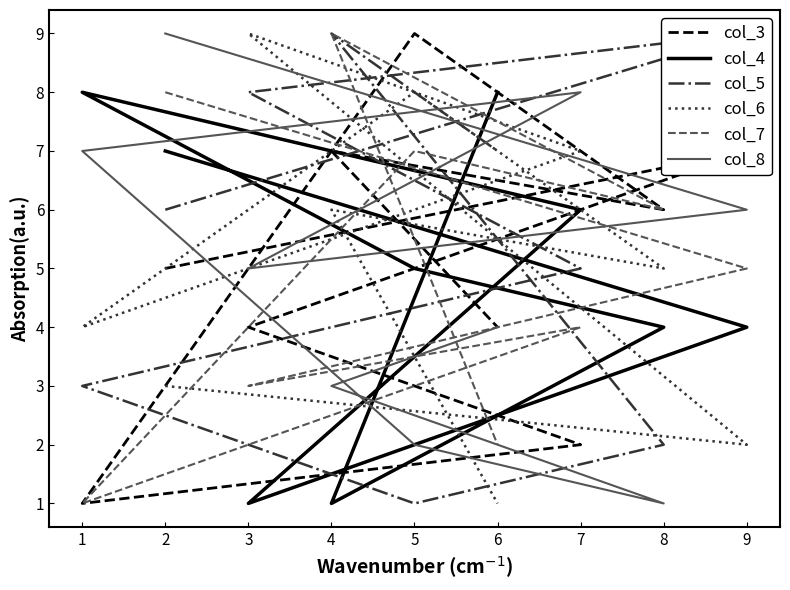

What is the sum of the col_6 values at 2 and 4?

9